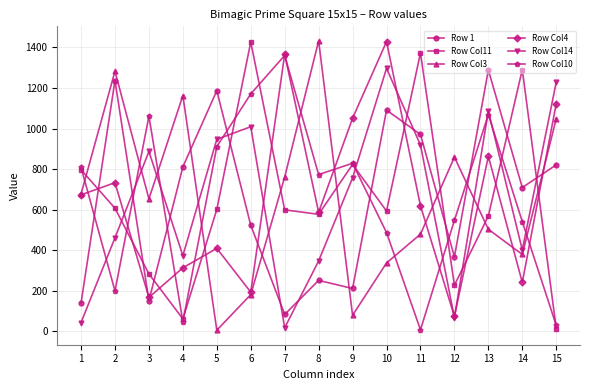

Does the chart display data point markers on the line(s)?

Yes